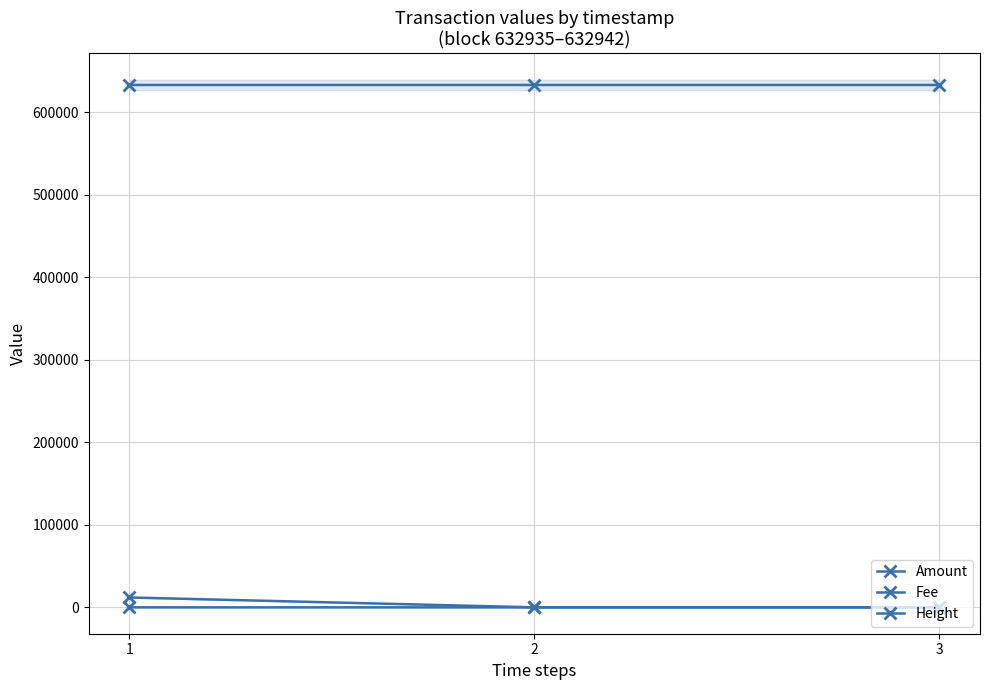

What is the sum of the Amount values at 1 and 2?

11956.0